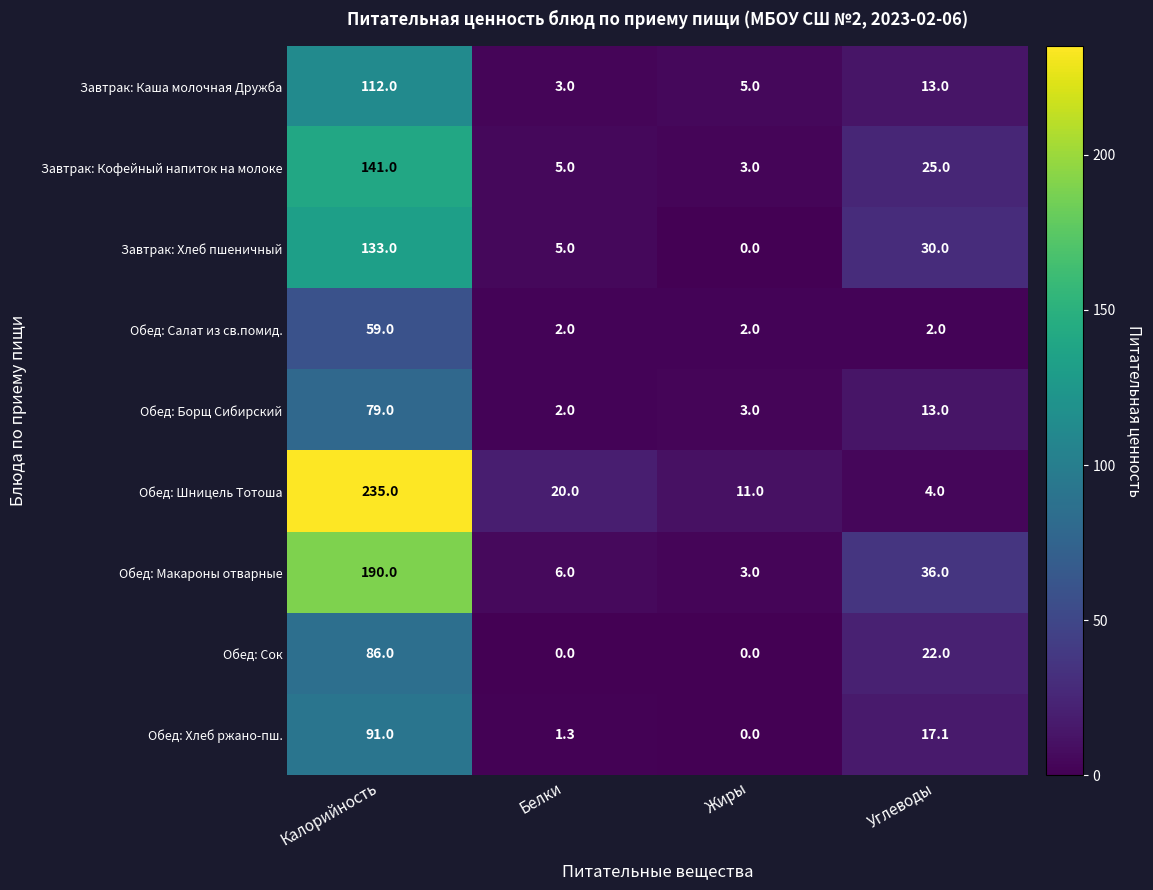

At which label is Обед: Борщ Сибирский closest to 40?

Углеводы